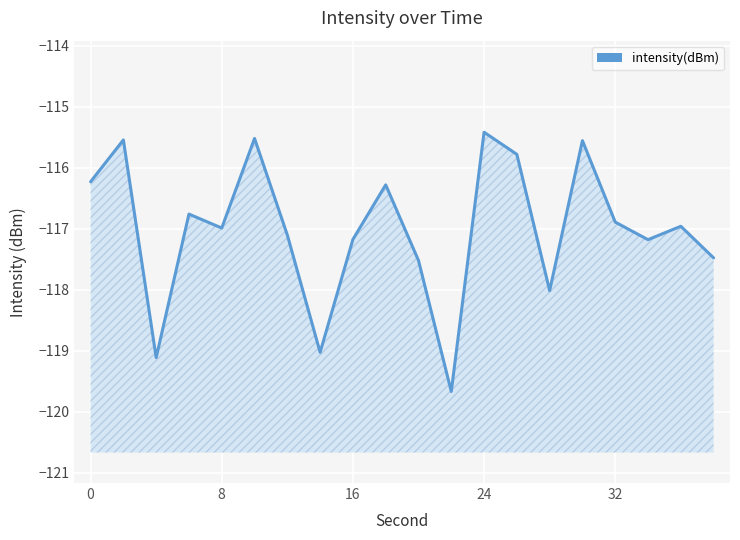

Reading right to left, transcribe all the data shown in this chart.

-117.5	-117.0	-117.2	-116.9	-115.6	-118.0	-115.8	-115.4	-119.7	-117.5	-116.3	-117.2	-119.0	-117.1	-115.5	-117.0	-116.8	-119.1	-115.5	-116.2